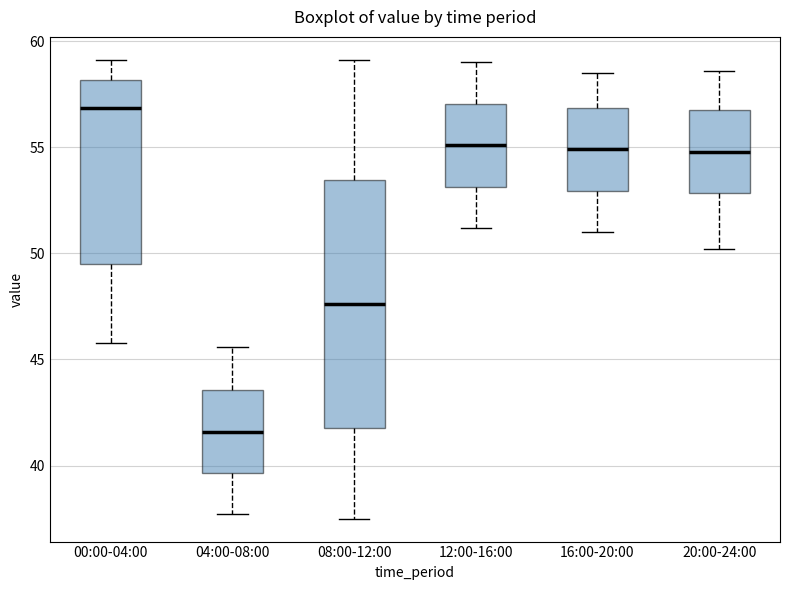

Which box has the lowest median line?

04:00-08:00